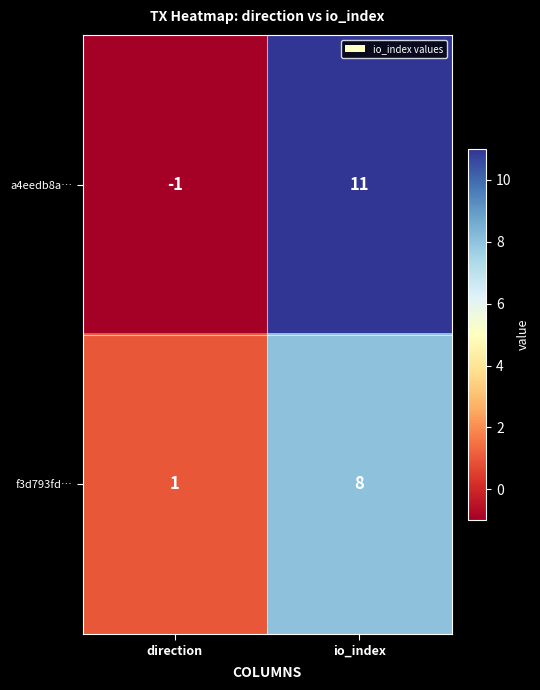

What is the difference between the a4eedb8a… values at io_index and direction?

12